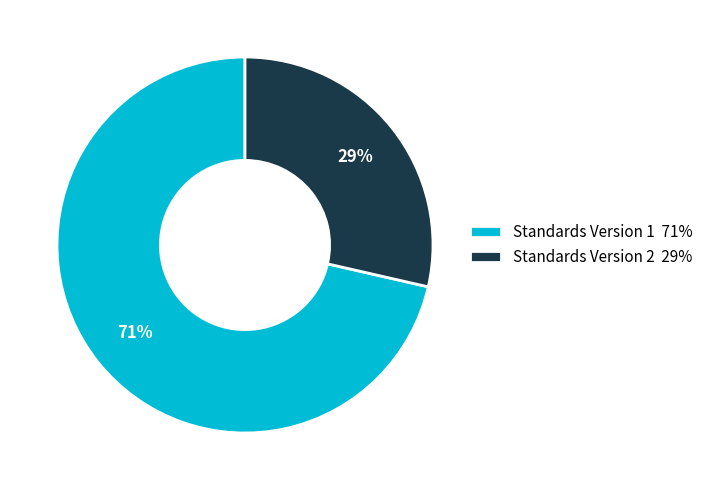

Which has a higher value, Standards Version 2 29% or Standards Version 1 71%?

Standards Version 1 71%